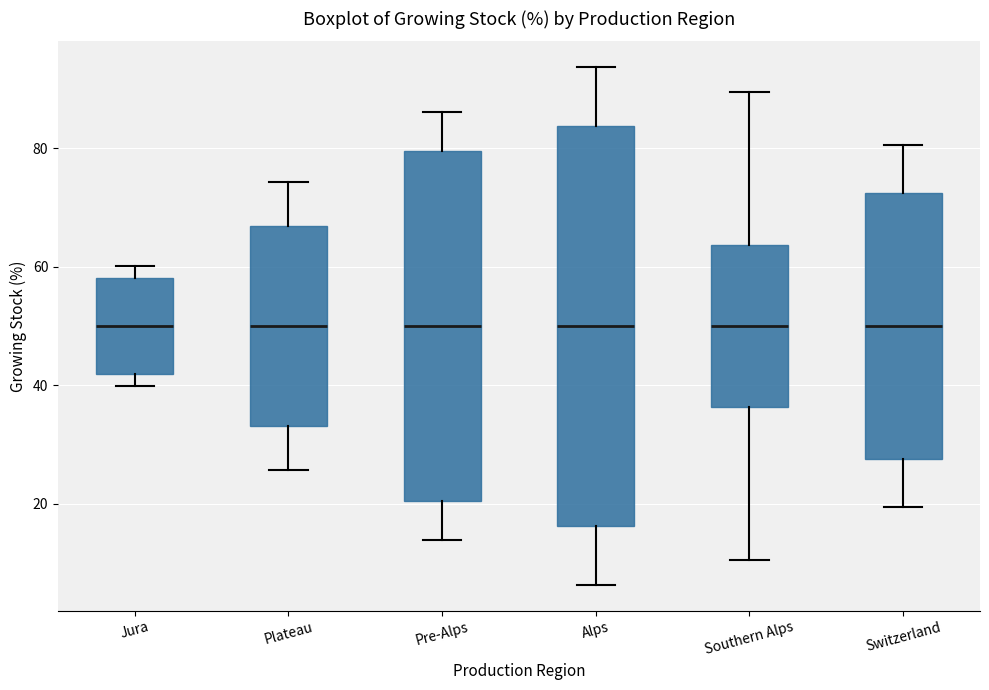

Comparing the boxes themselves (not the whiskers), which one is the tallest?

Alps